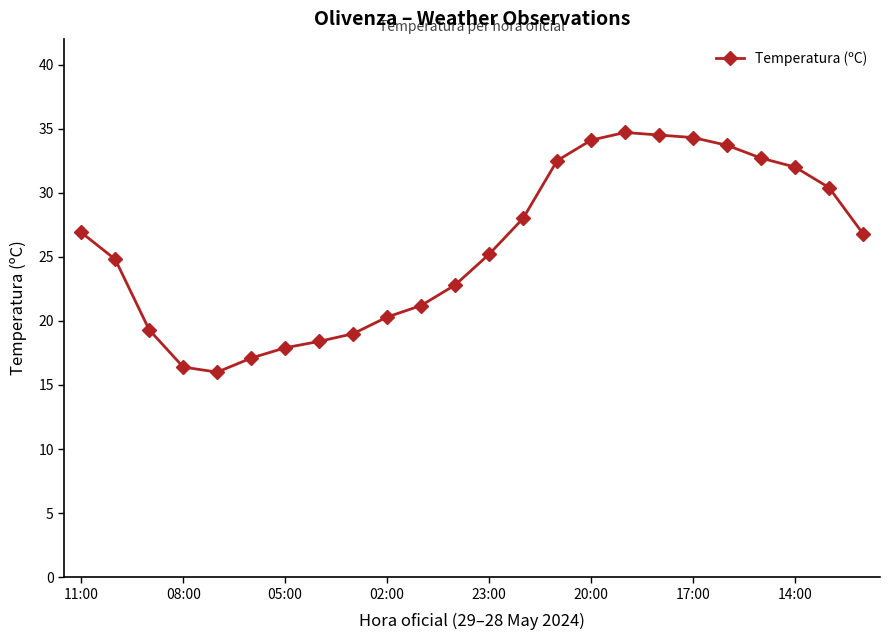

What is the minimum value shown in the chart?

16.0